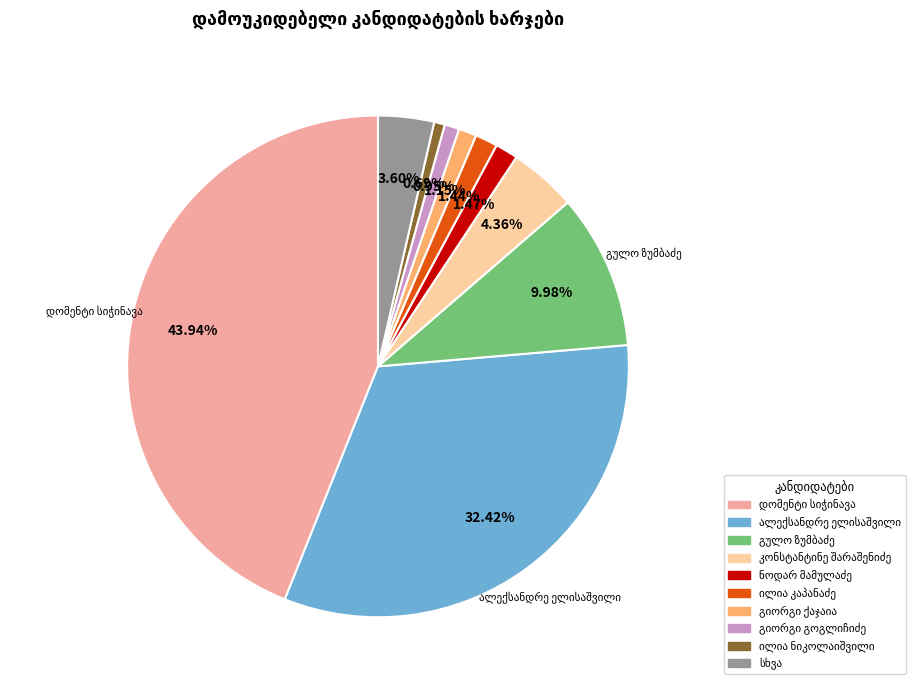

To the nearest percent, what is the difference between the largest and smallest slice percentages?

43%